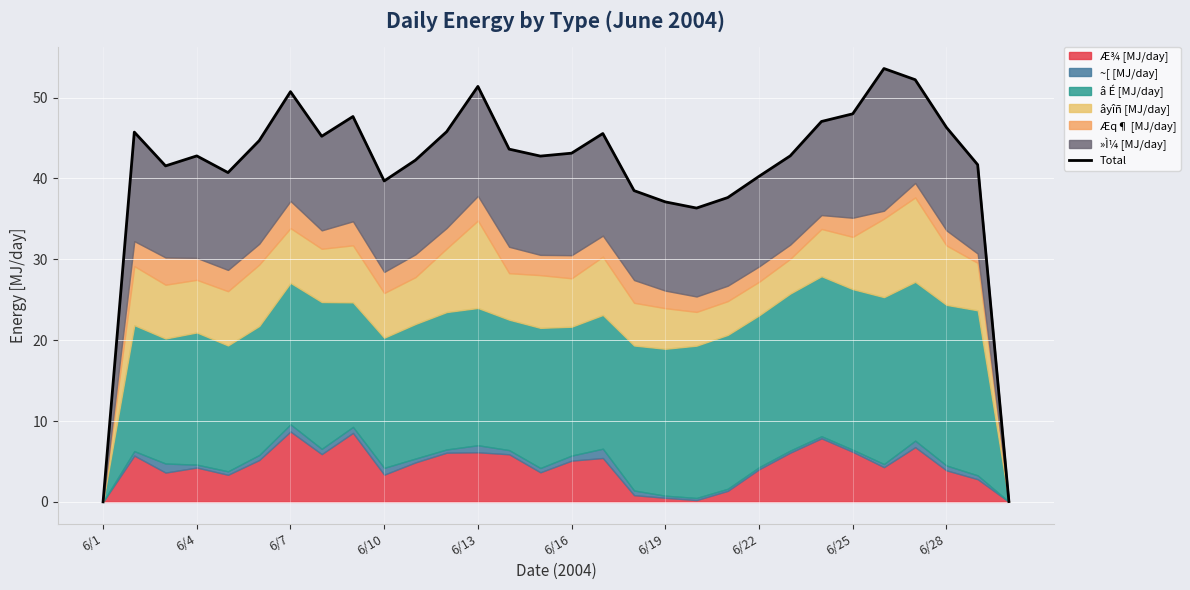

How many interior local peaks (higher than both neighbors) does the data have?

7